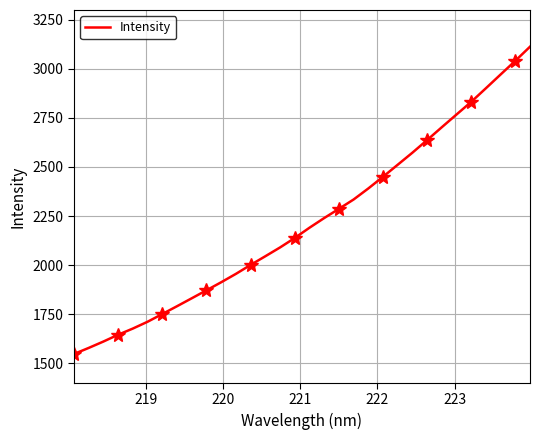

How many lines are shown in the chart?

1